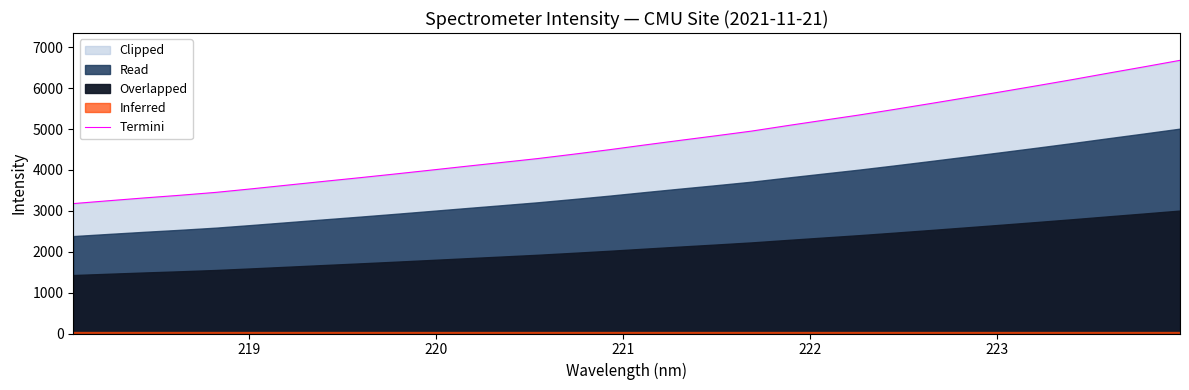

What is the minimum value for Termini?

3176.6